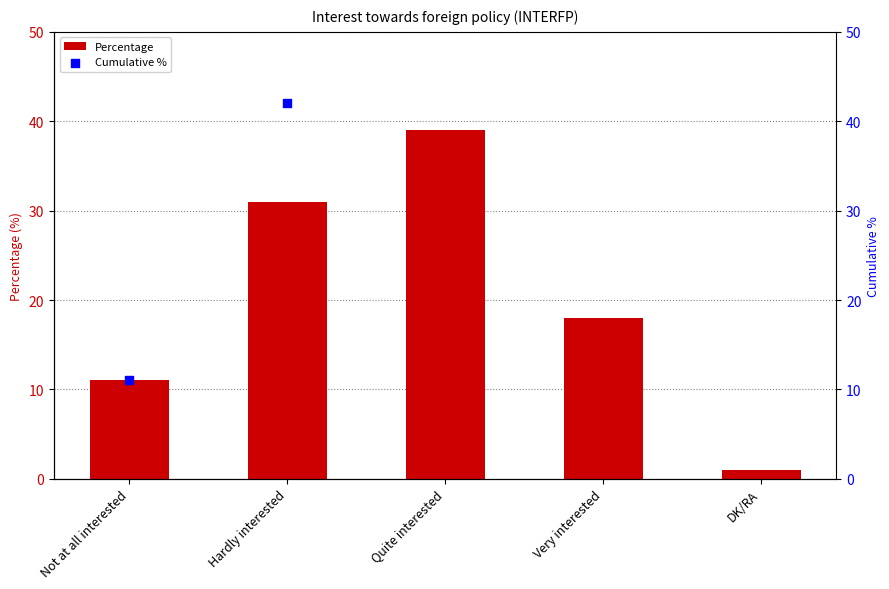

Is the value of Percentage at Not at all interested greater than the value of Cumulative % at Very interested?

No